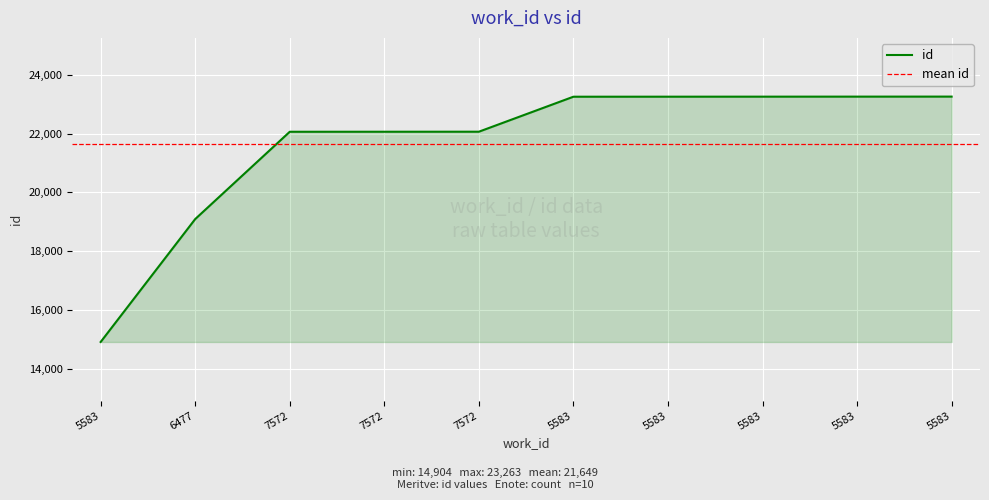

The chart shows a value of 7943 at 5583. True or false?

False